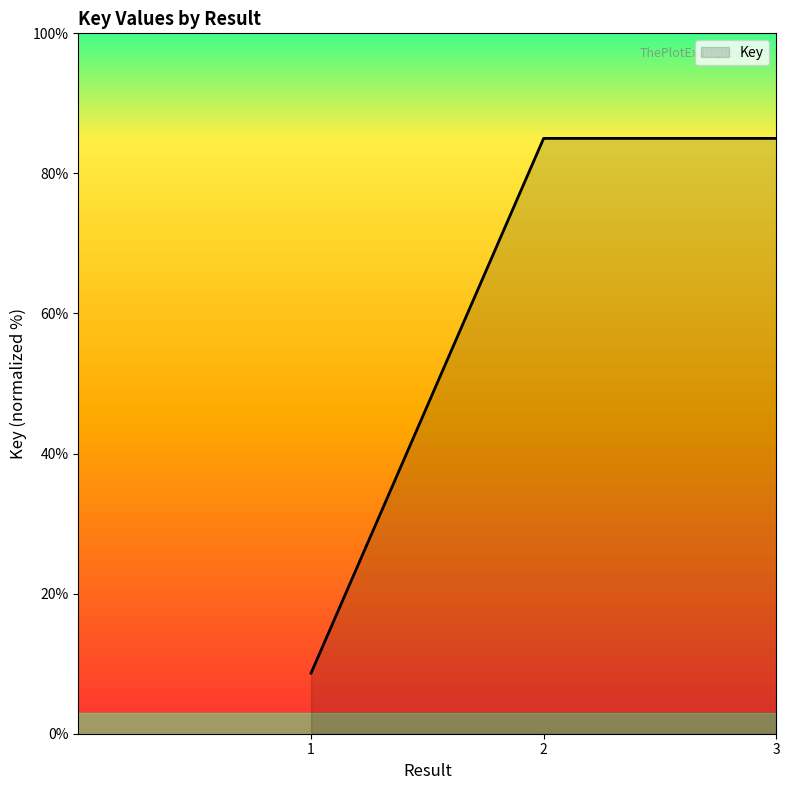

Between 1 and 3, which is larger?

3